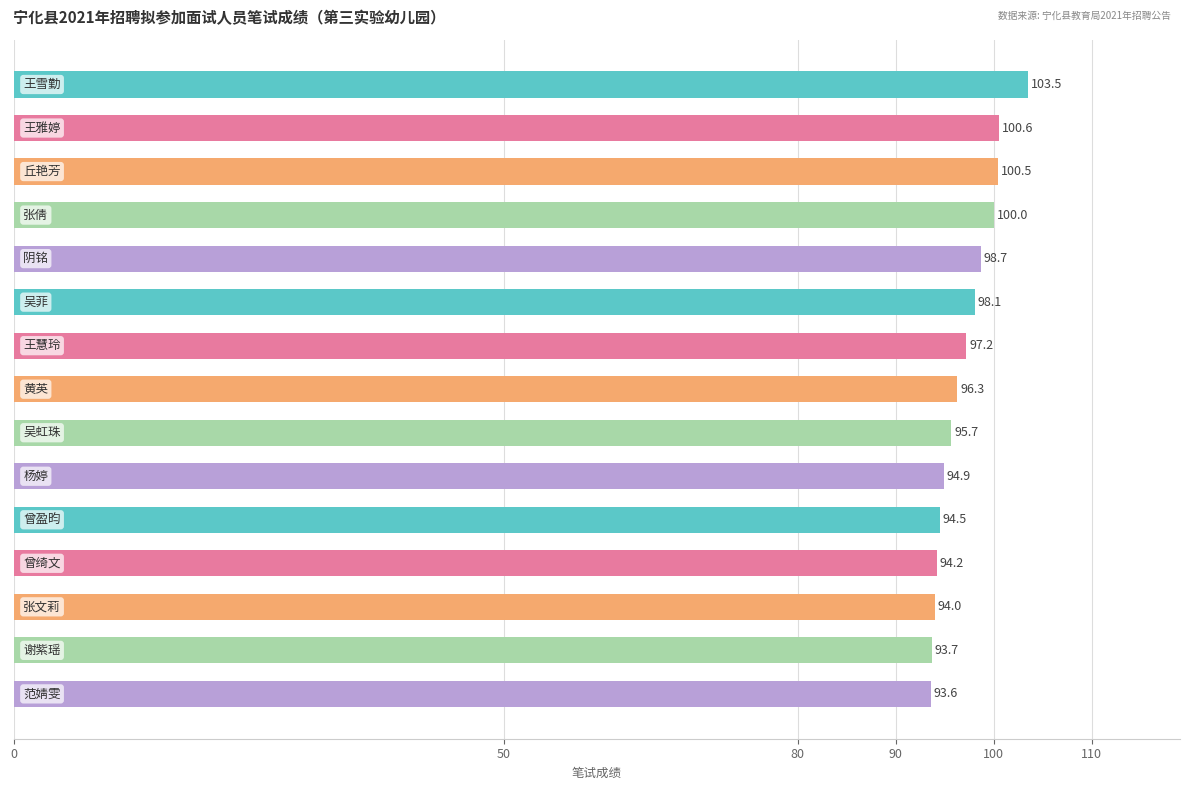

What is the greatest value displayed?

103.5